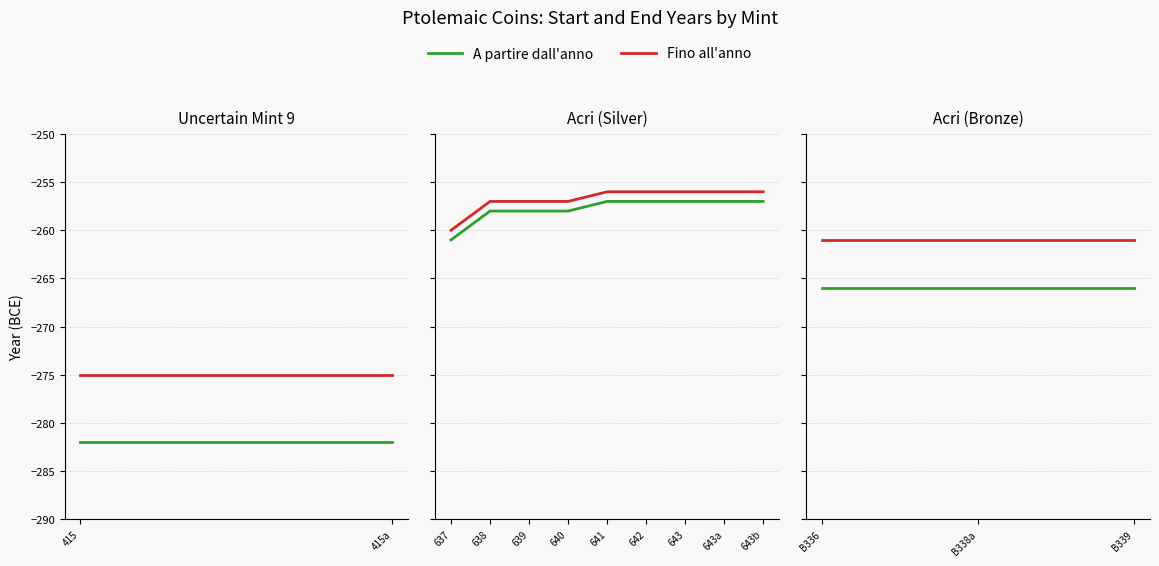

Which label corresponds to the smallest value in the chart?

B336